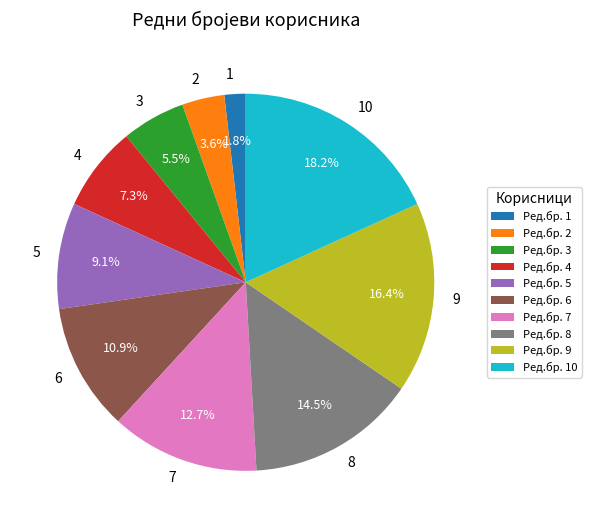

How many slices are in this pie chart?

10